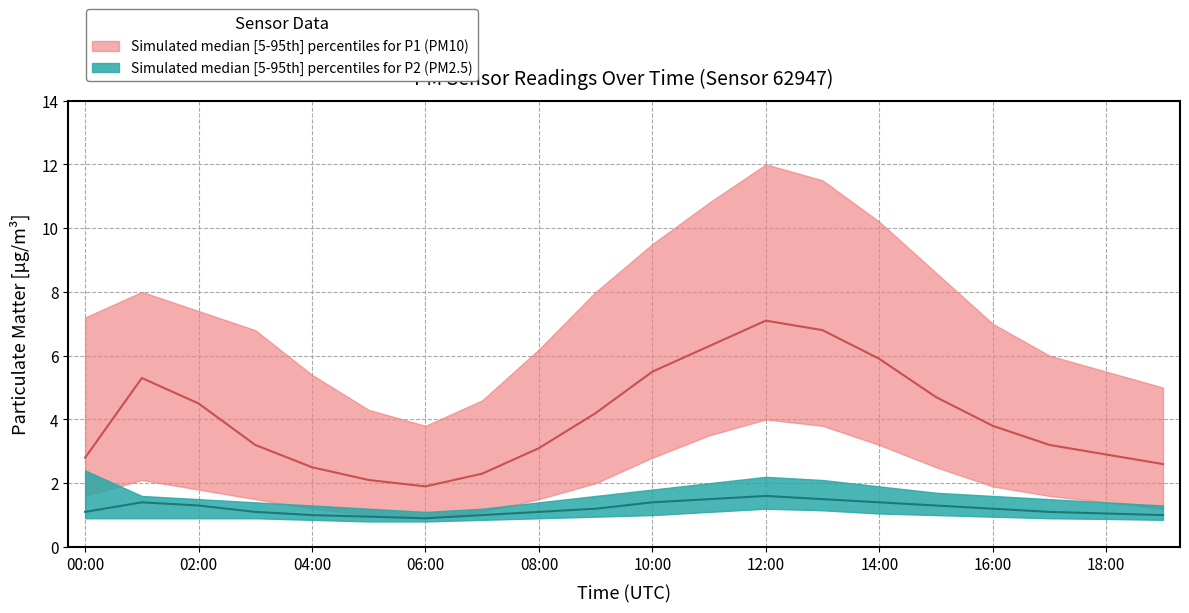

Which series changed the most between 11:00 and 14:00?

P1_upper